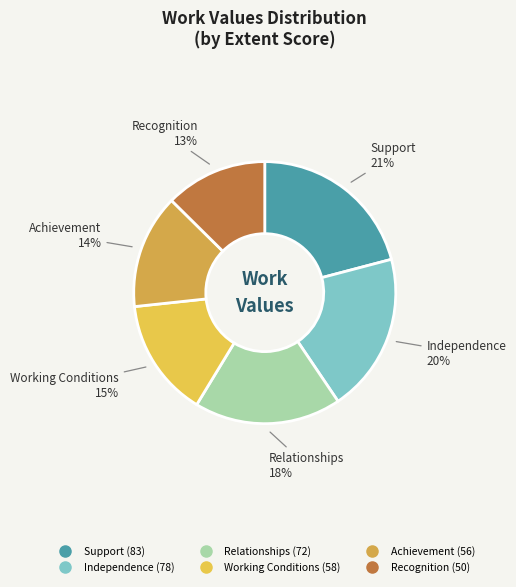

To the nearest percent, what is the average slice percentage?

17%